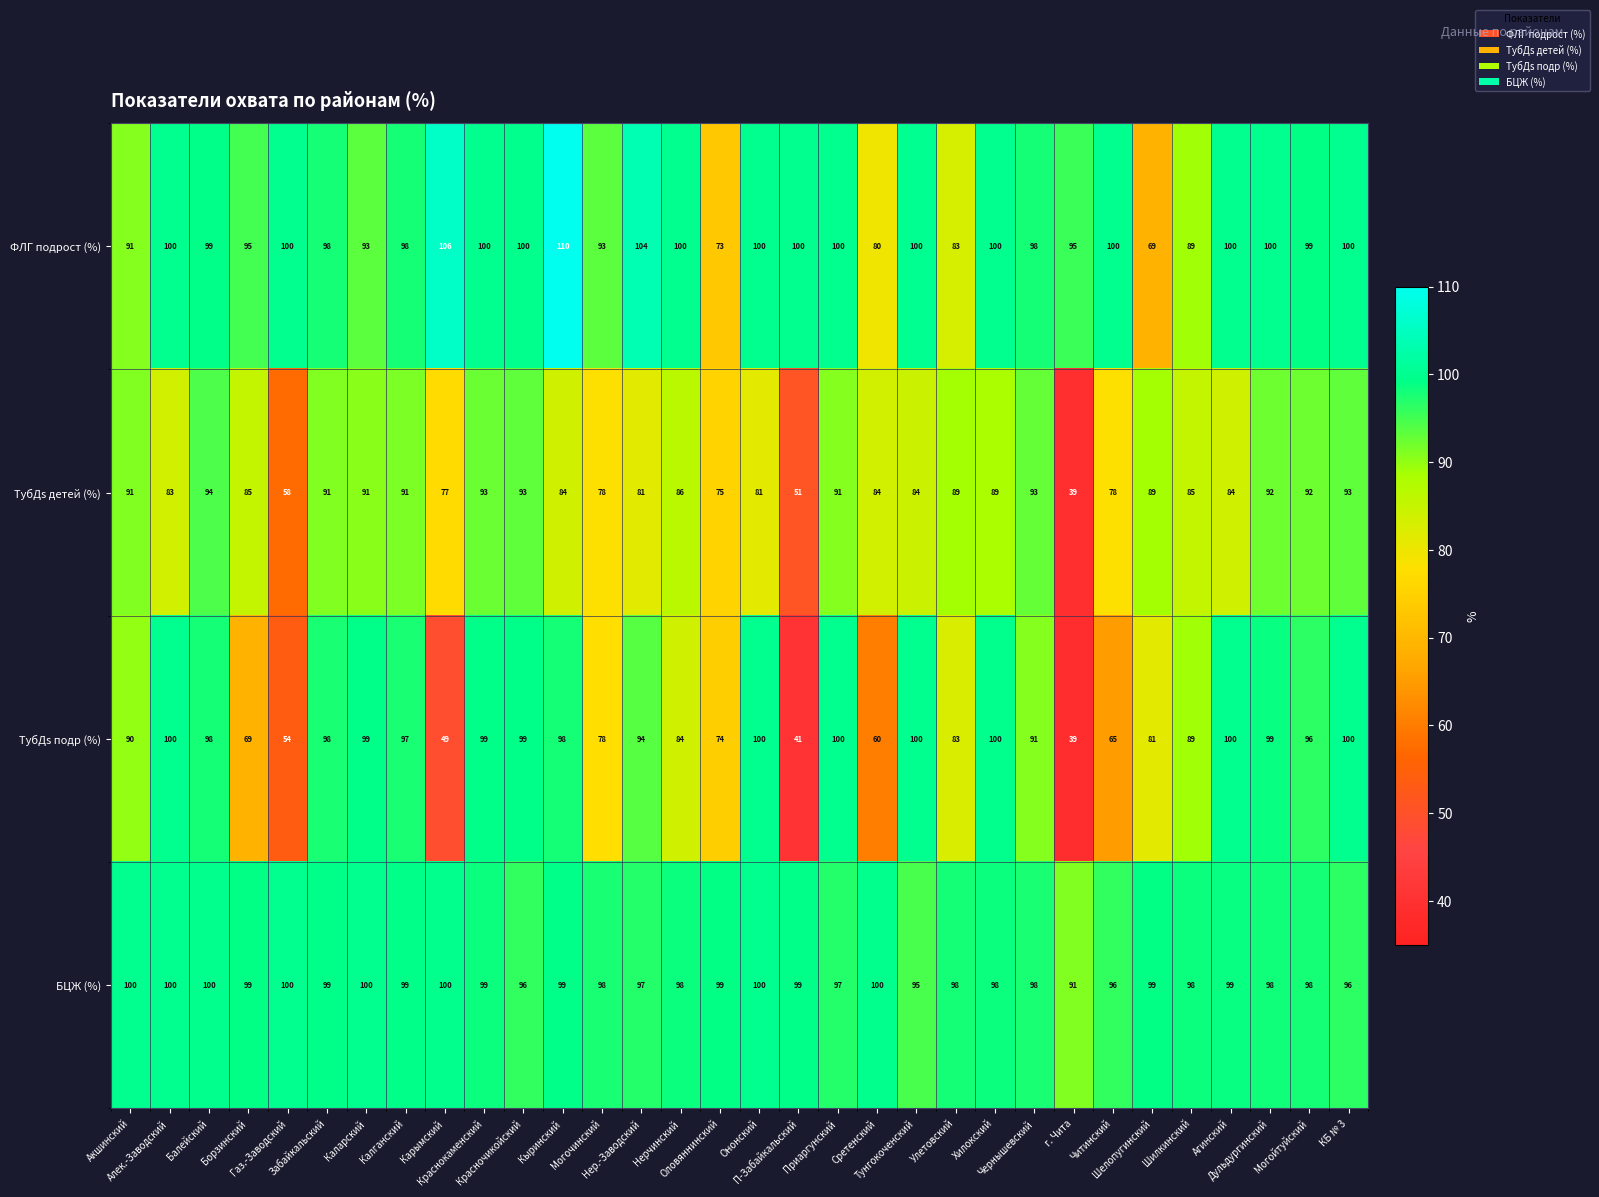

How many data points in ТубДs подр (%) are less than 96?

16